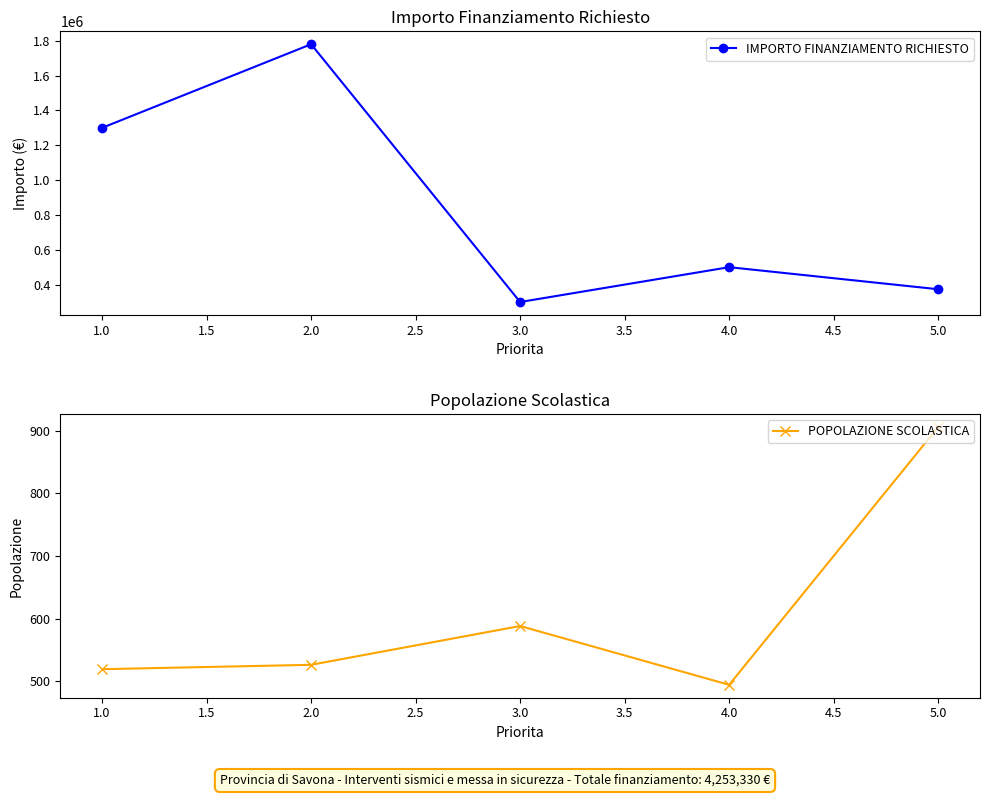

Rank the categories by IMPORTO FINANZIAMENTO RICHIESTO value from highest to lowest.

2.0, 1.0, 4.0, 5.0, 3.0